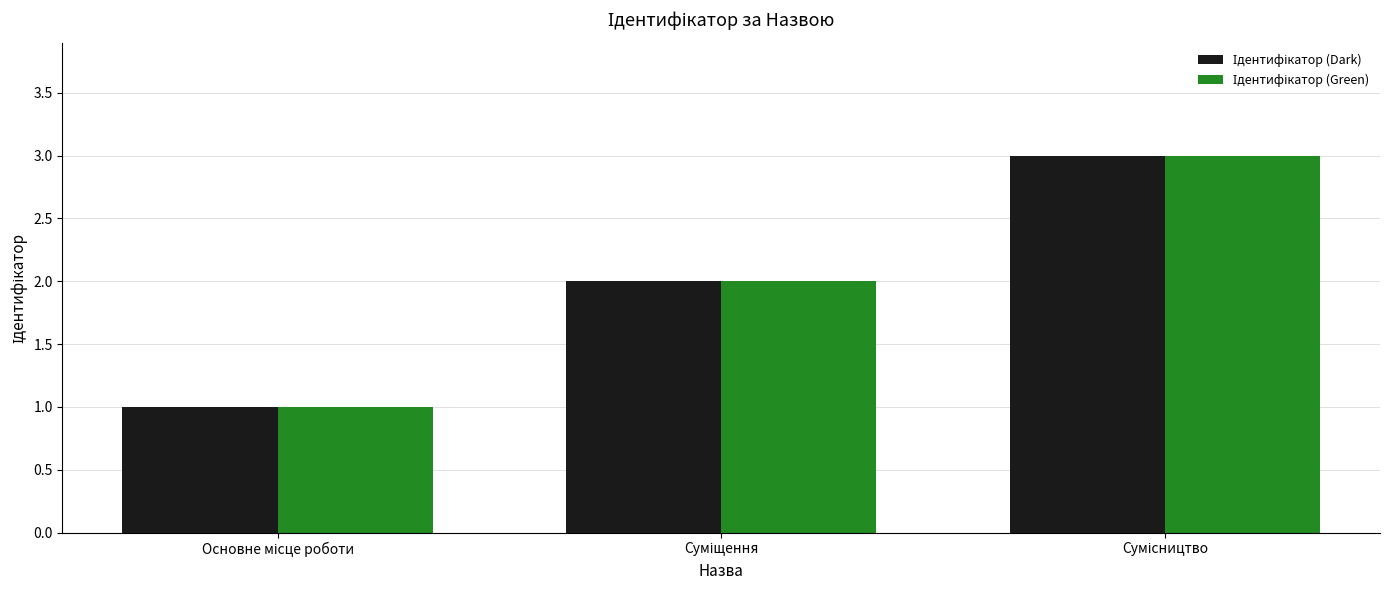

What is the greatest value displayed?

3